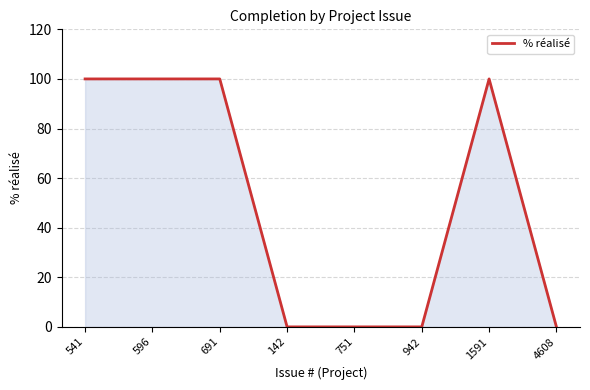

The value at 691 is 26. True or false?

False